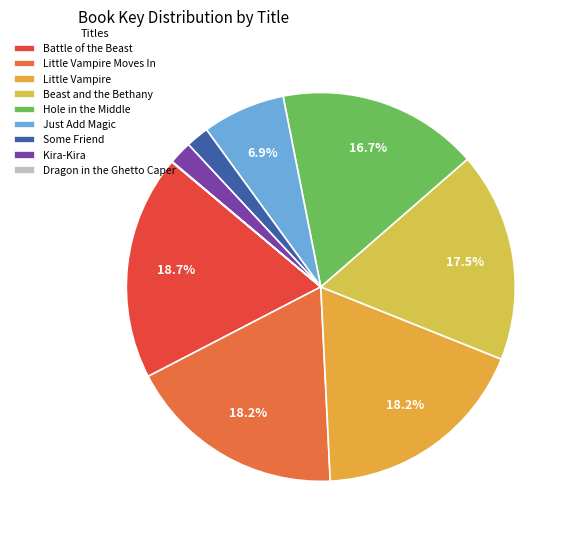

Rank the categories by value from highest to lowest.

Battle of the Beast, Little Vampire Moves In, Little Vampire, Beast and the Bethany, Hole in the Middle, Just Add Magic, Kira-Kira, Some Friend, Dragon in the Ghetto Caper